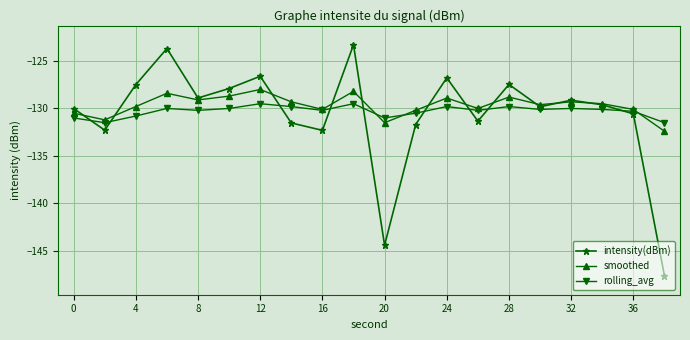

How many data points does each series have?

20